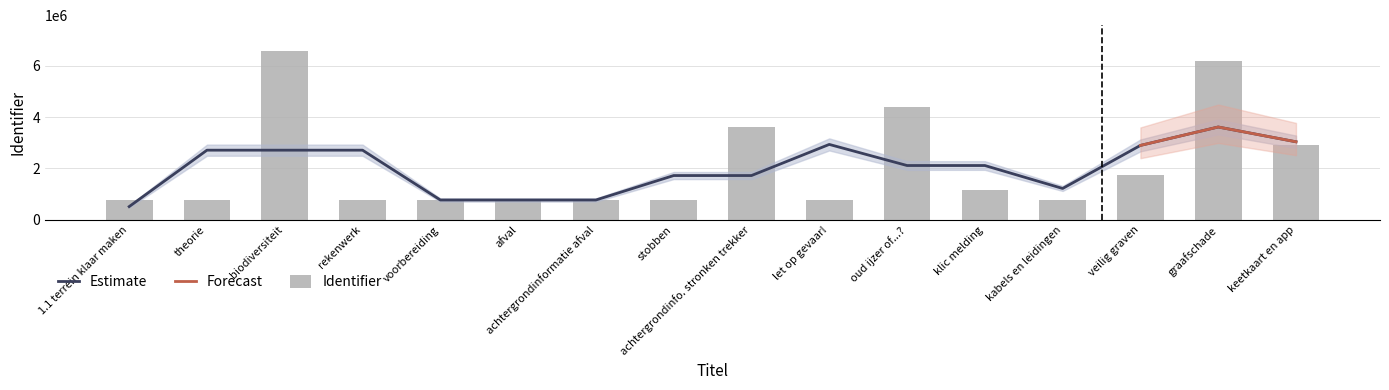

What is the change in value from 1.1 terrein klaar maken to voorbereiding?

+7